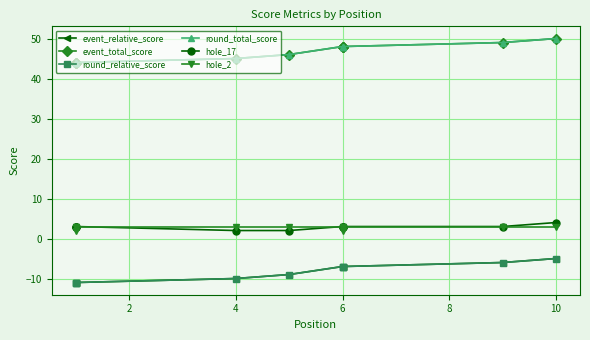

The event_relative_score series shows -2 at 6. True or false?

False